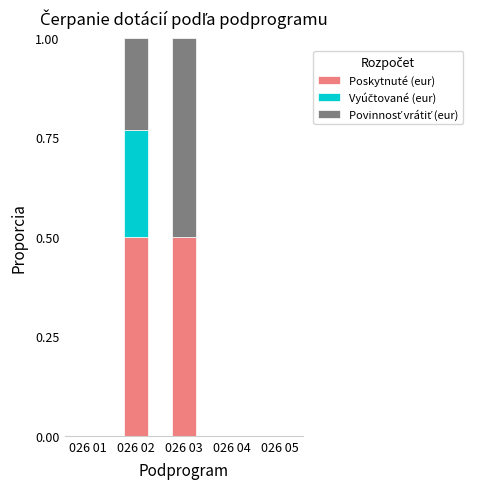

What is the total value across all series at 026 02?

1.0